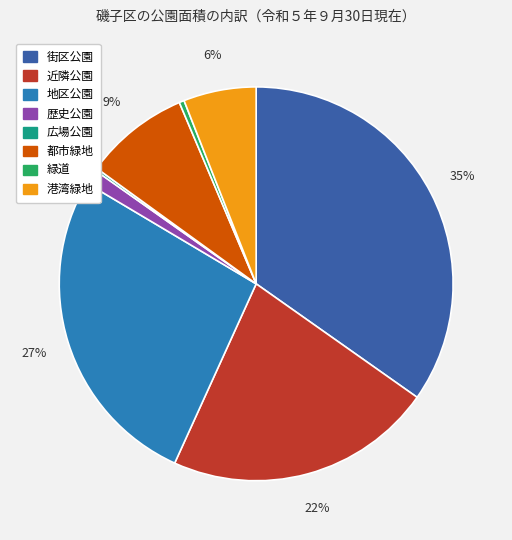

Between 港湾緑地 and 街区公園, which is larger?

街区公園